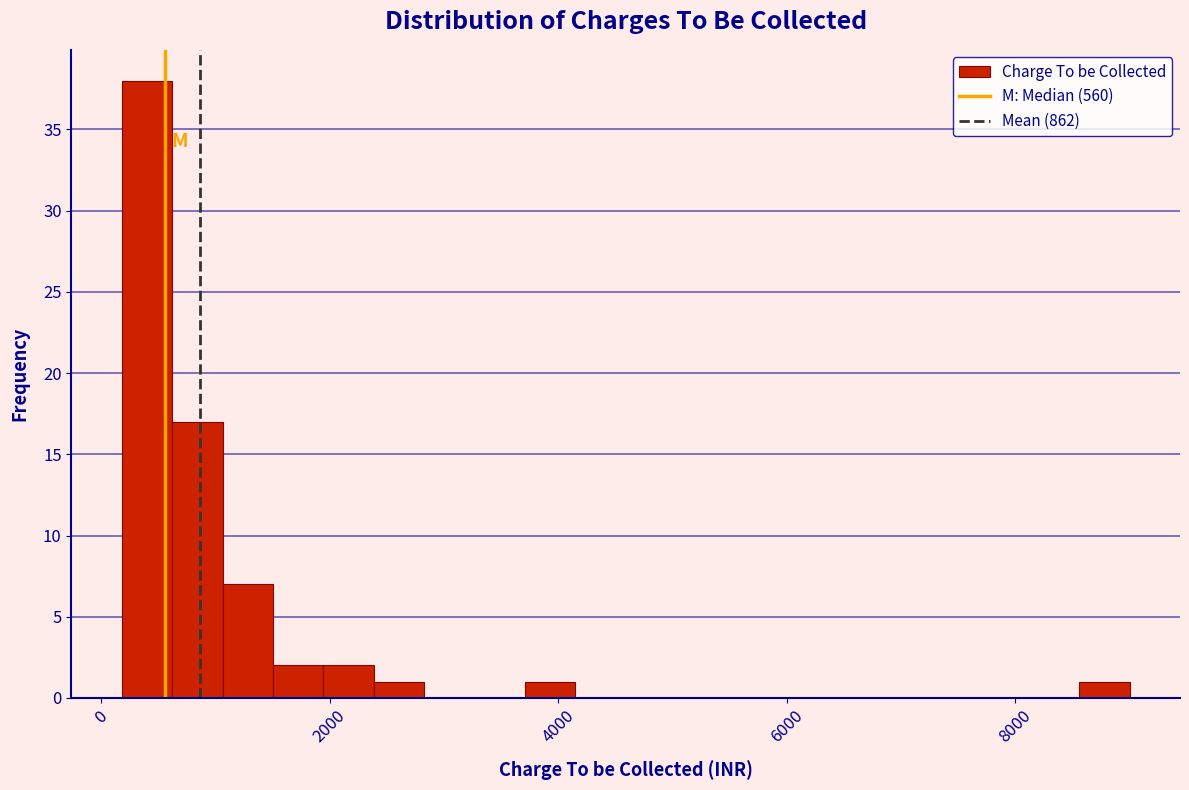

Read against the x-axis, roughly where is the centre of the tallest bar?

400